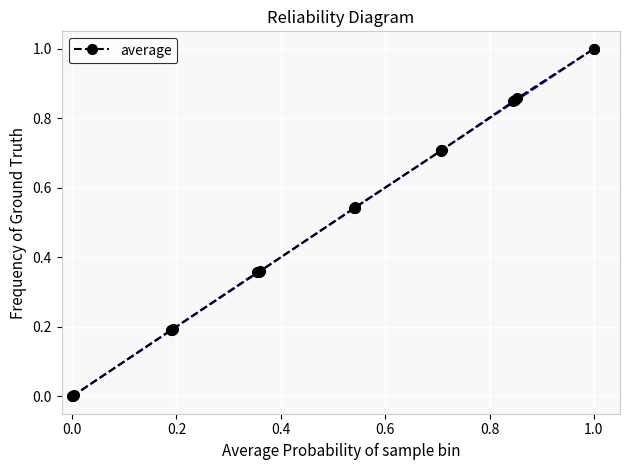

What is the value of the 15th point from the left?

0.7